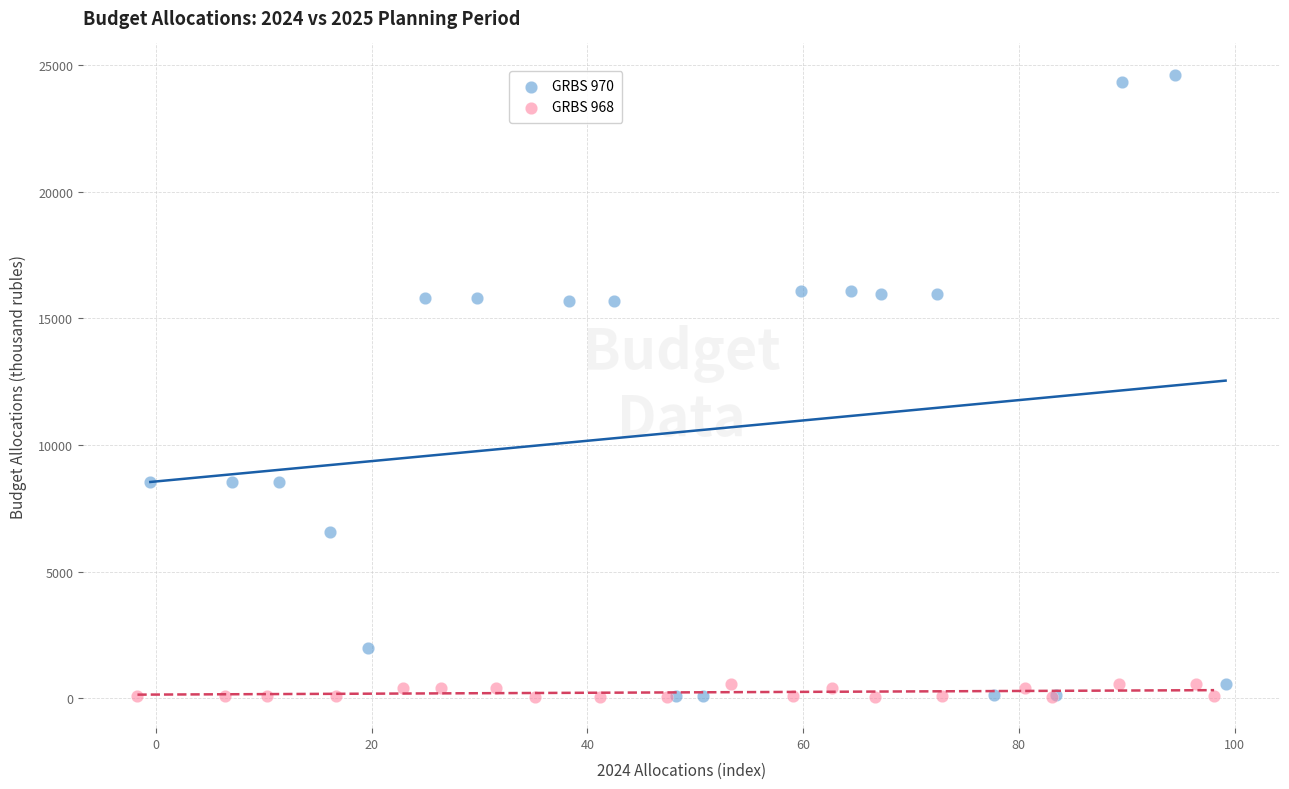

Which series contains the highest Y value?

GRBS 970